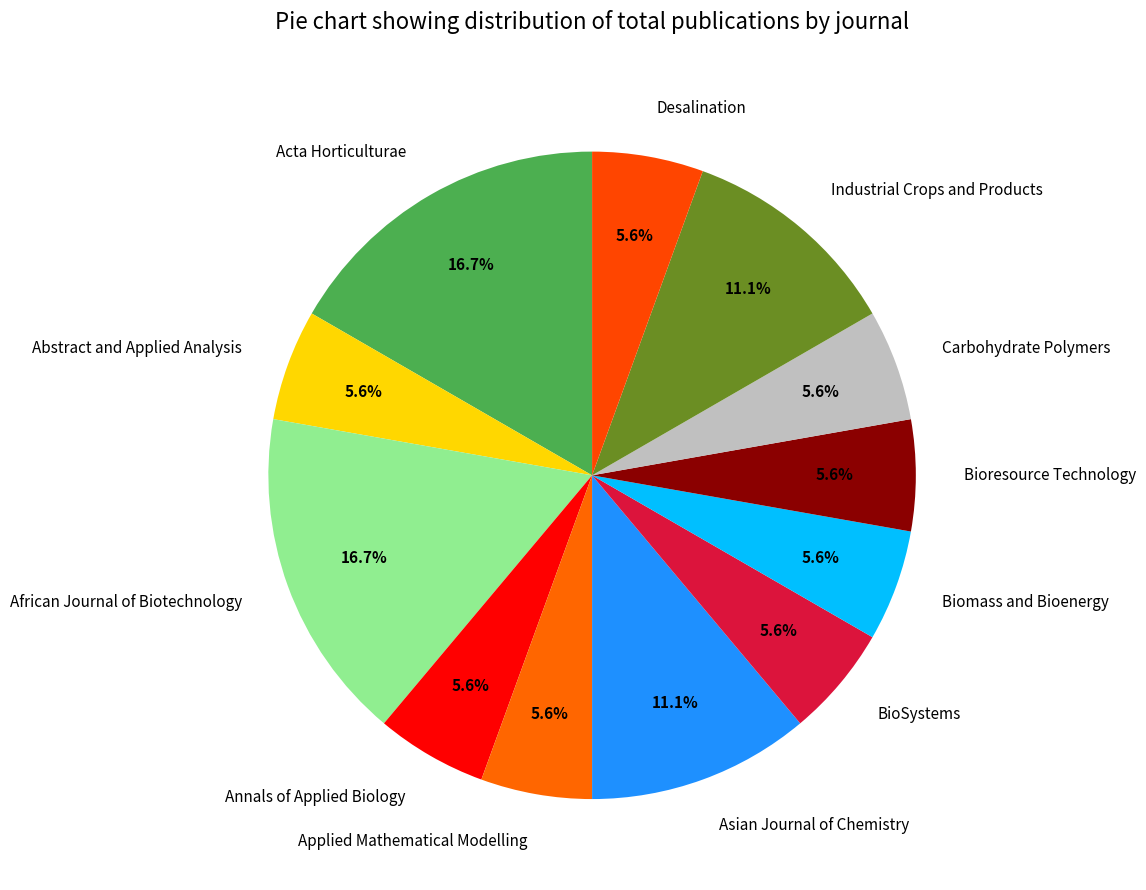

What is the ratio of the value at Biomass and Bioenergy to the value at Carbohydrate Polymers?

1.0